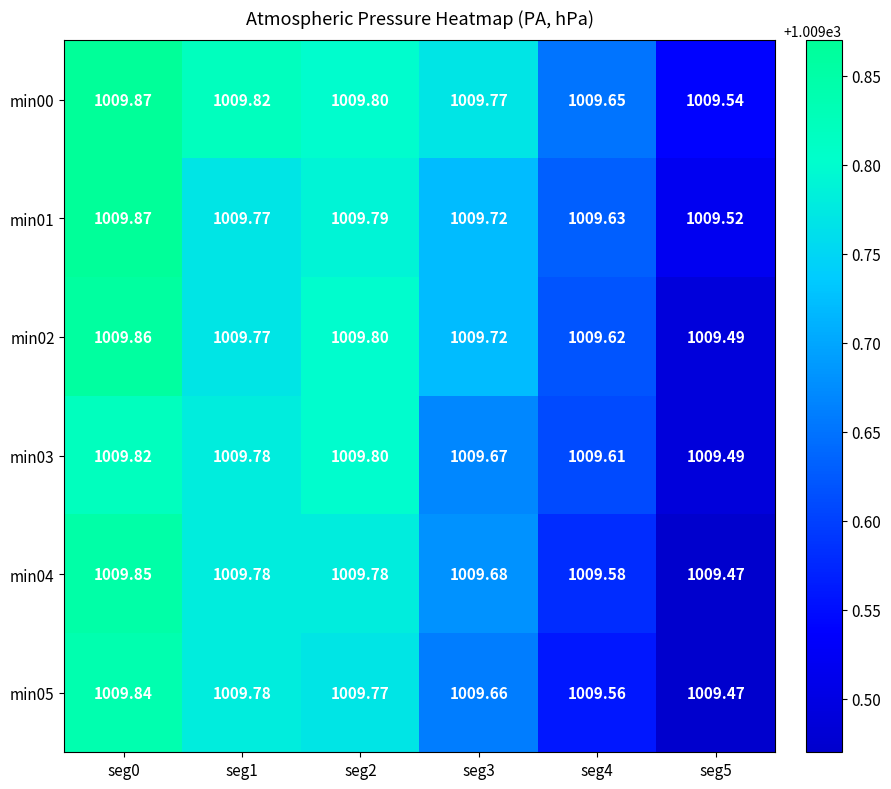

Is the value of min03 at seg4 greater than the value of min04 at seg3?

No